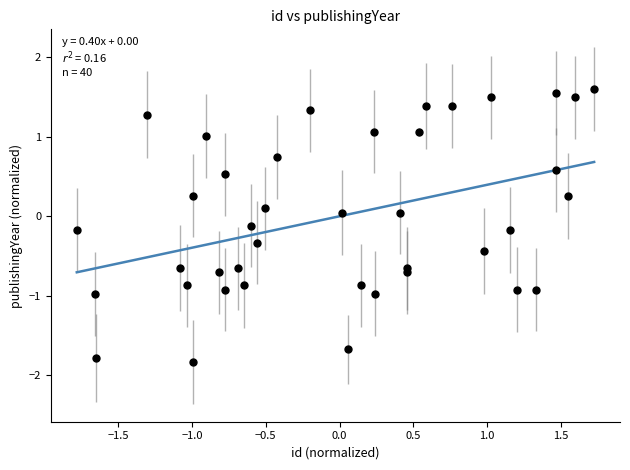

What is the range of X values (max minus min)?

3.5